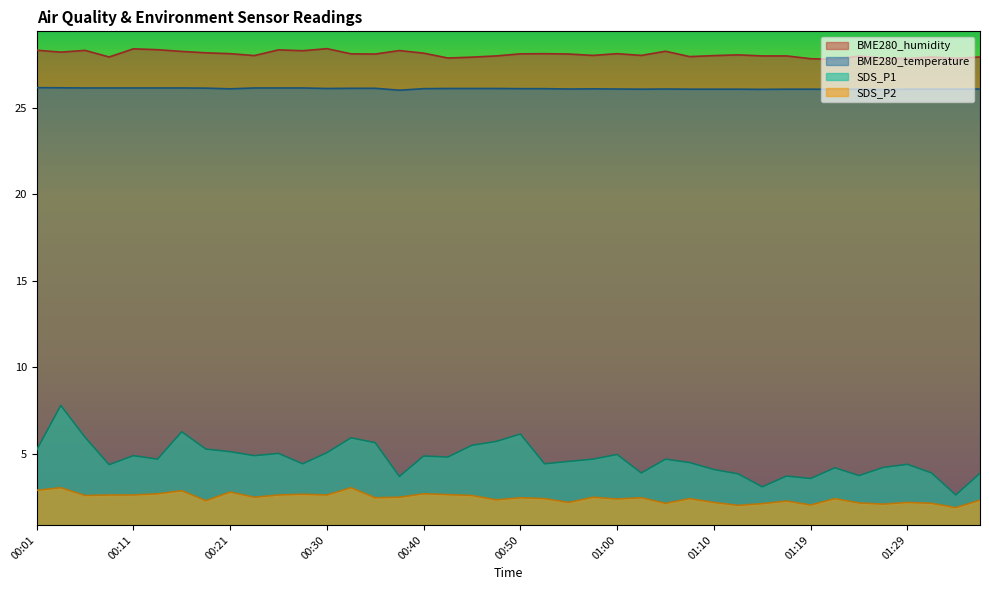

What is the sum of the SDS_P2 values at 00:28 and 01:00?

5.1